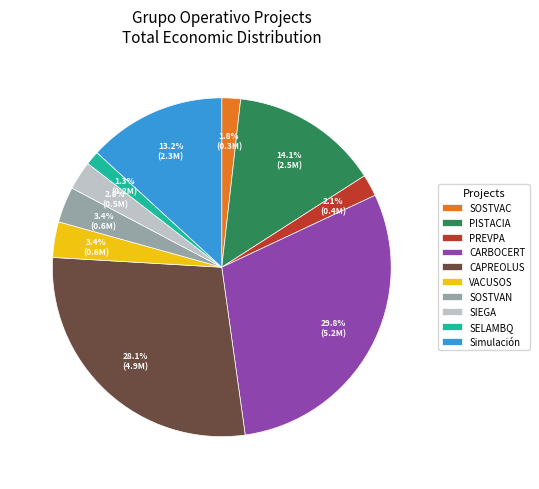

Does PREVPA account for over 50% of the chart?

No